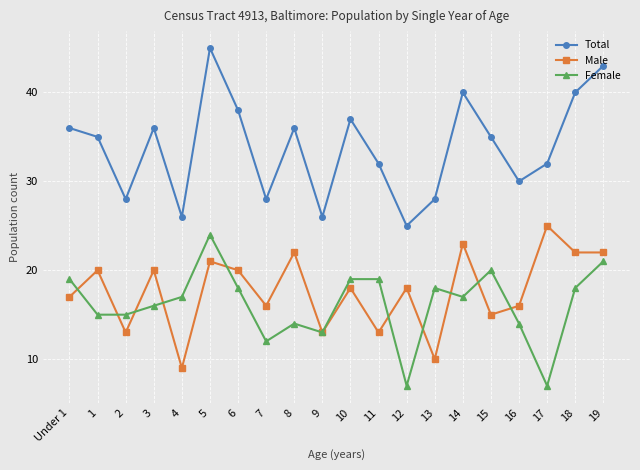

The Female series shows 14 at 16. True or false?

True